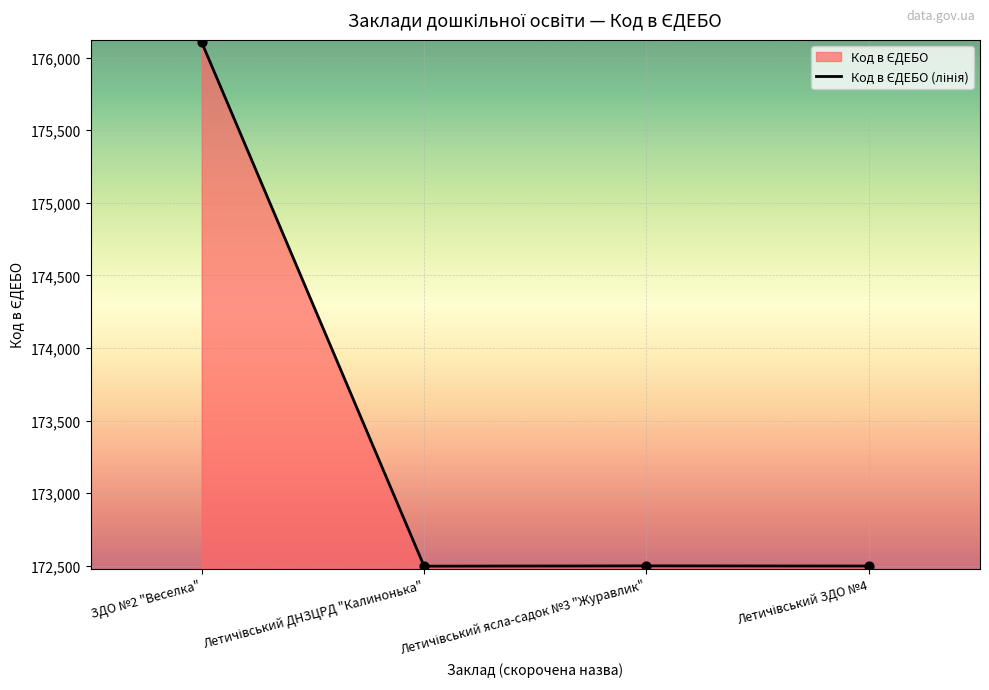

Between Летичівський ЗДО №4 and Летичівський ДНЗЦРД "Калинонька", which is larger?

Летичівський ЗДО №4